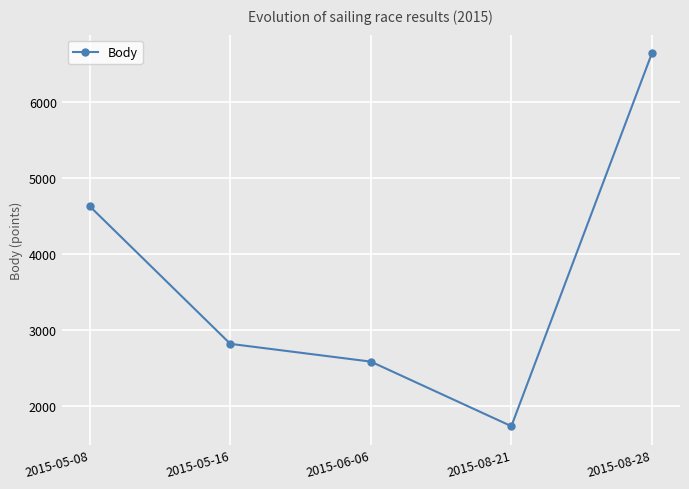

True or false: the data has more than 1 interior local peaks.

False